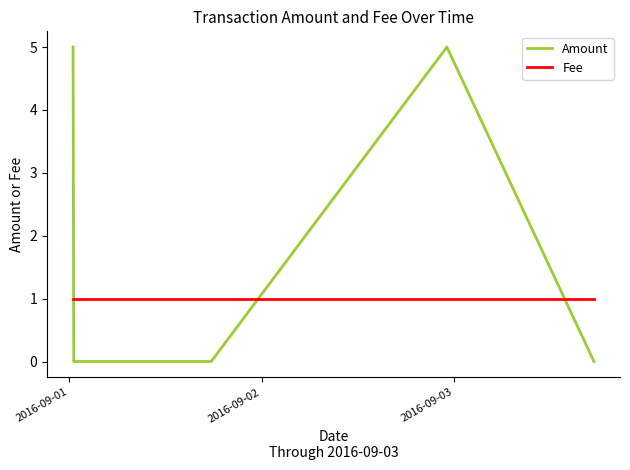

Which series has the largest total across all categories?

Amount